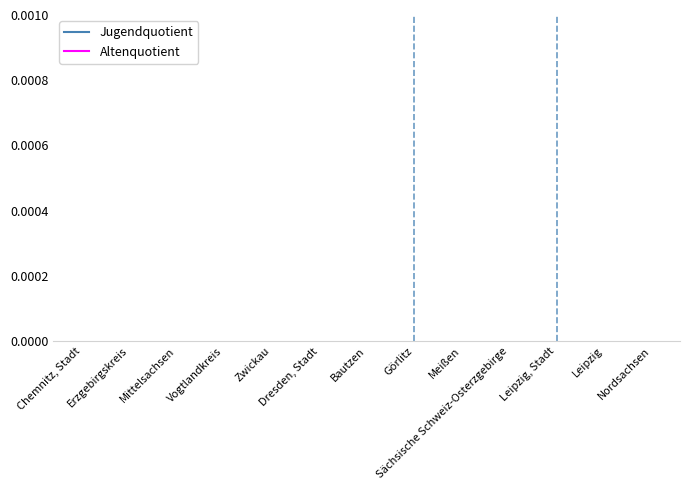

What are all the series names shown in the legend?

Jugendquotient, Altenquotient